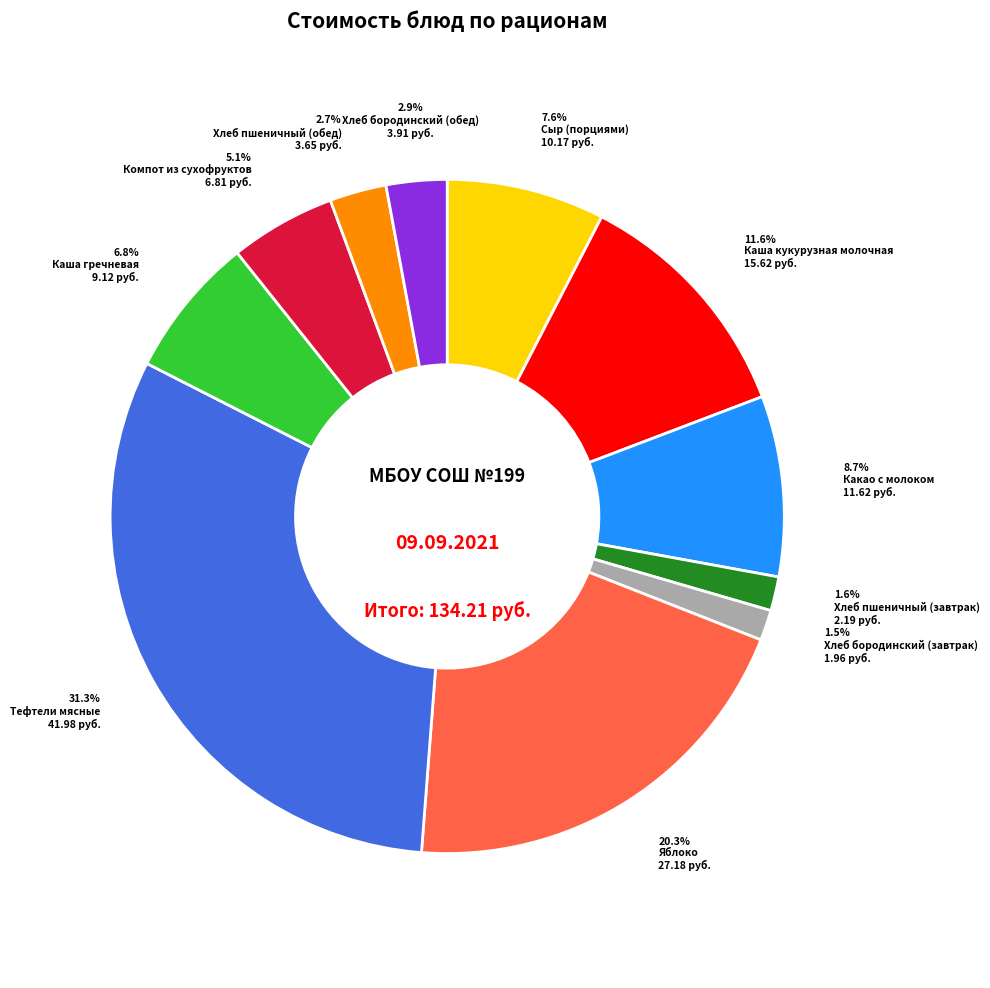

Is there a majority slice in this chart?

No